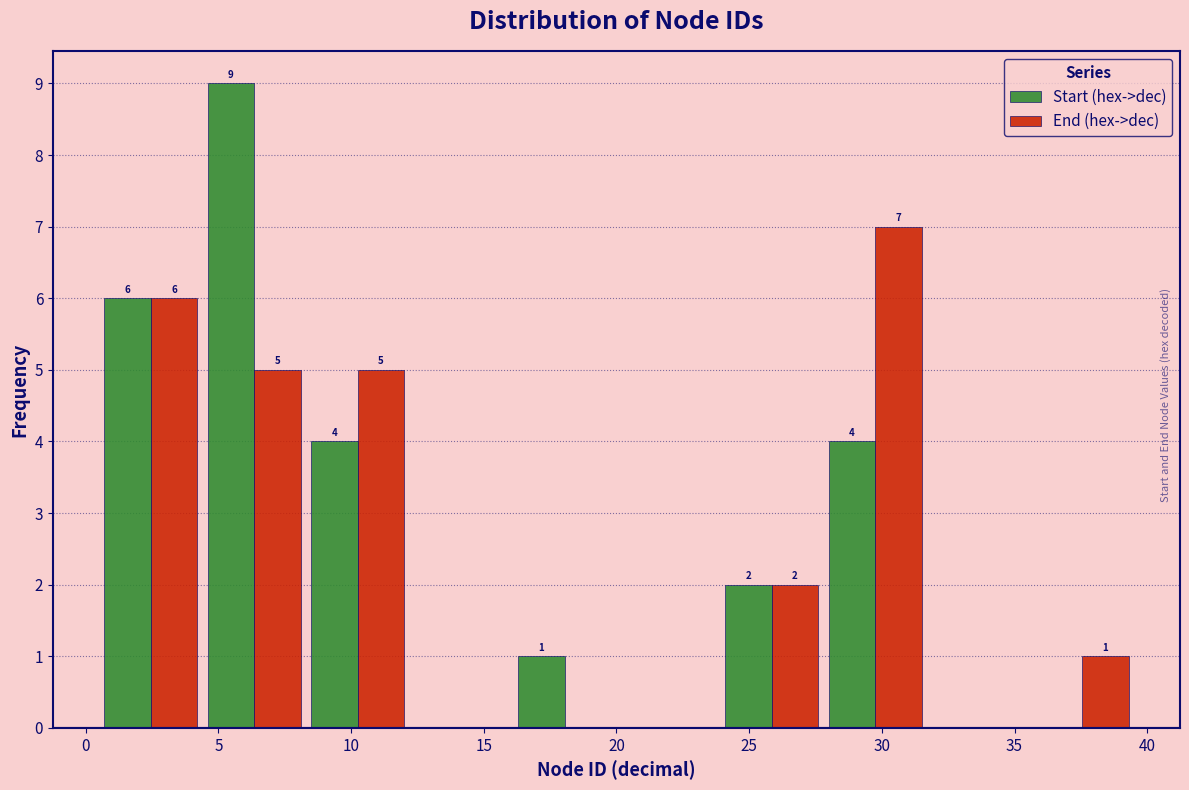

In the Start (hex->dec) series, which range on the x-axis has the tallest bar?

4.4 to 8.3